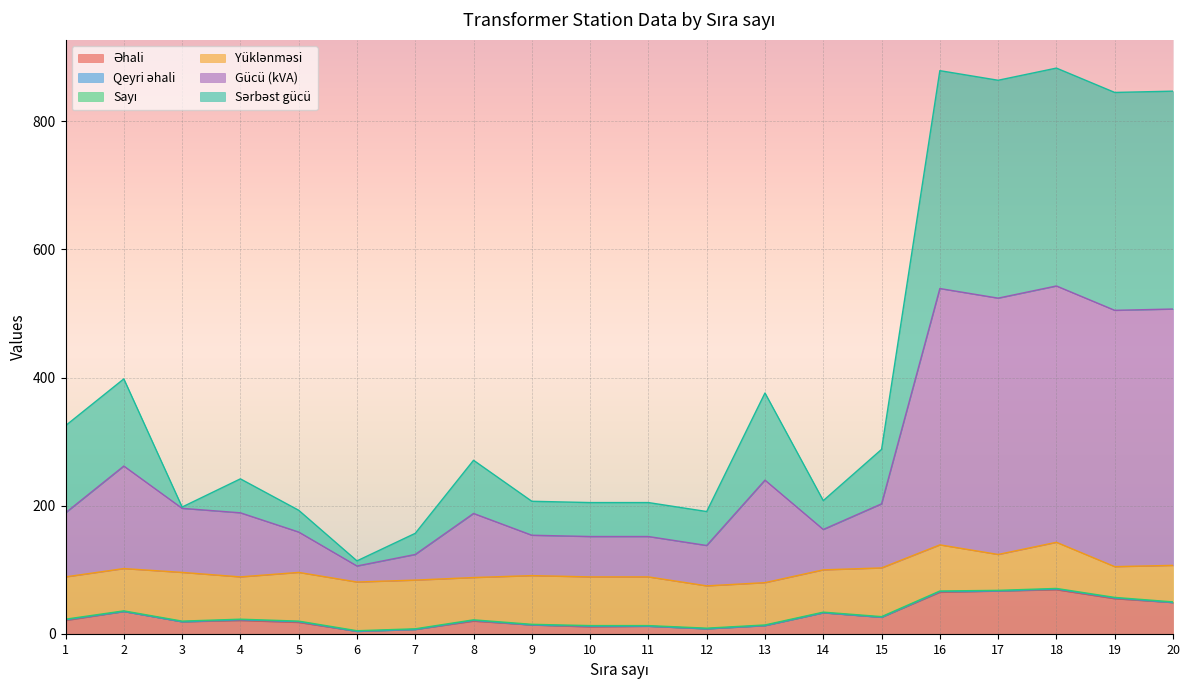

True or false: Əhali has a value of 19 at 3.

True